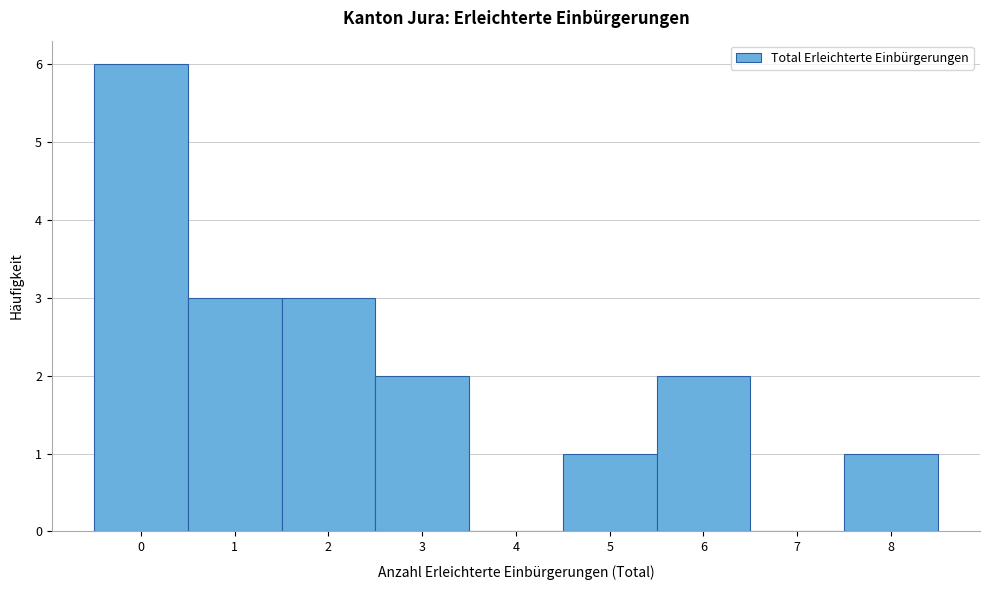

Reading left to right, list every bar in this chart as the range it spans on the x-axis followed by its height. The values are not printed on the chart, so give them approximately, as read against the axis.

-0.5 to 0.5: 6
0.5 to 1.5: 3
1.5 to 2.5: 3
2.5 to 3.5: 2
3.5 to 4.5: 0
4.5 to 5.5: 1
5.5 to 6.5: 2
6.5 to 7.5: 0
7.5 to 8.5: 1